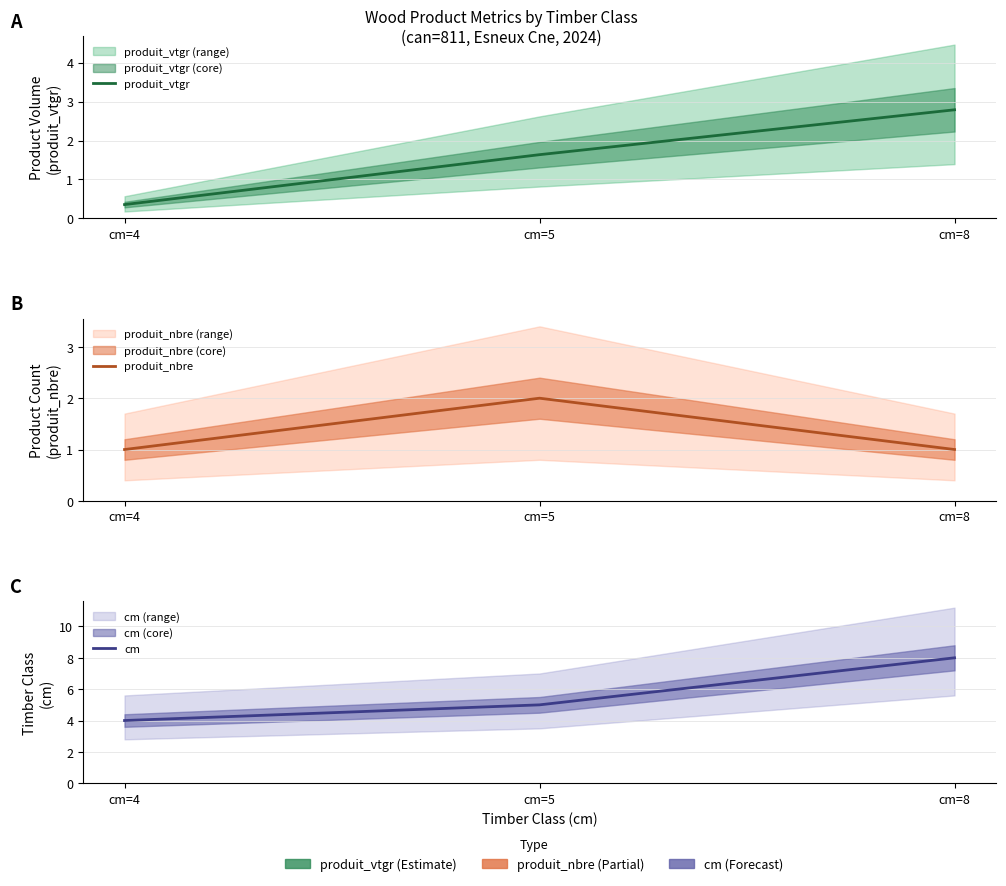

What is the lowest value of the cm series?

4.0